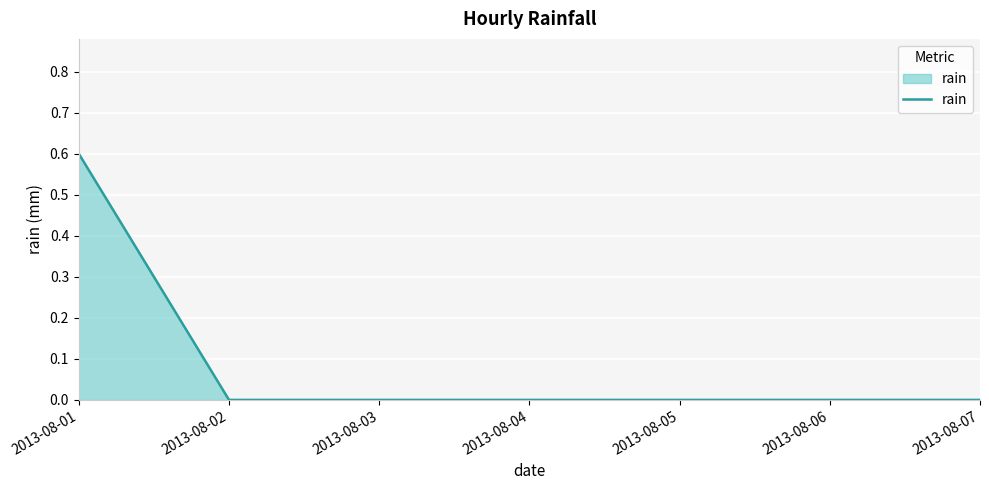

At which category does the chart reach its peak across all series?

2013-08-01